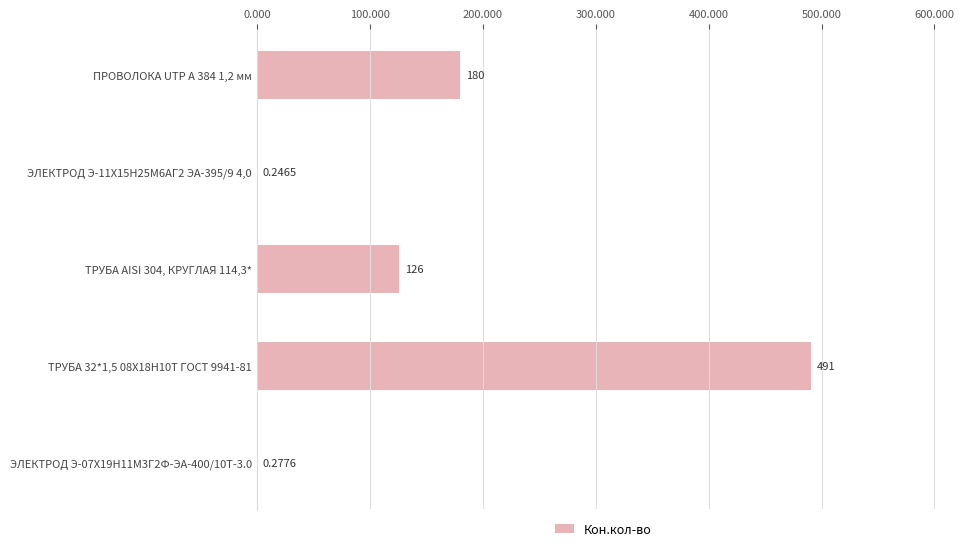

What is the change in value from ПРОВОЛОКА UTP A 384 1,2 мм to ТРУБА AISI 304, КРУГЛАЯ 114,3*?

-54.0